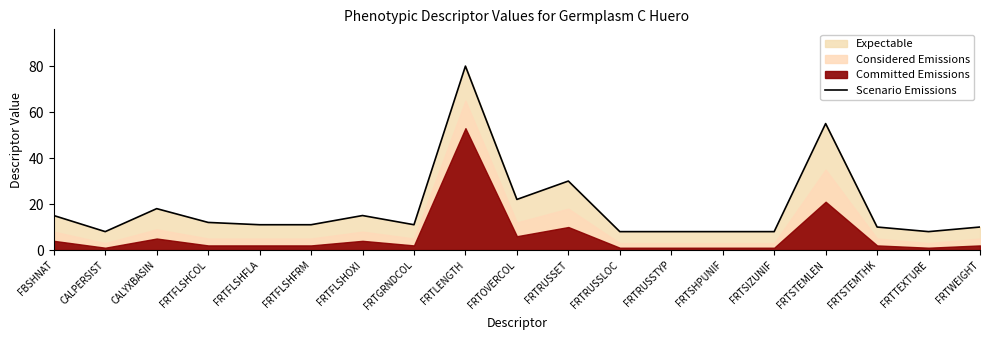

Reading left to right, list all the values displayed in this chart.

FBSHNAT=15	CALPERSIST=8	CALYXBASIN=18	FRTFLSHCOL=12	FRTFLSHFLA=11	FRTFLSHFRM=11	FRTFLSHOXI=15	FRTGRNDCOL=11	FRTLENGTH=80	FRTOVERCOL=22	FRTRUSSET=30	FRTRUSSLOC=8	FRTRUSSTYP=8	FRTSHPUNIF=8	FRTSIZUNIF=8	FRTSTEMLEN=55	FRTSTEMTHK=10	FRTTEXTURE=8	FRTWEIGHT=10